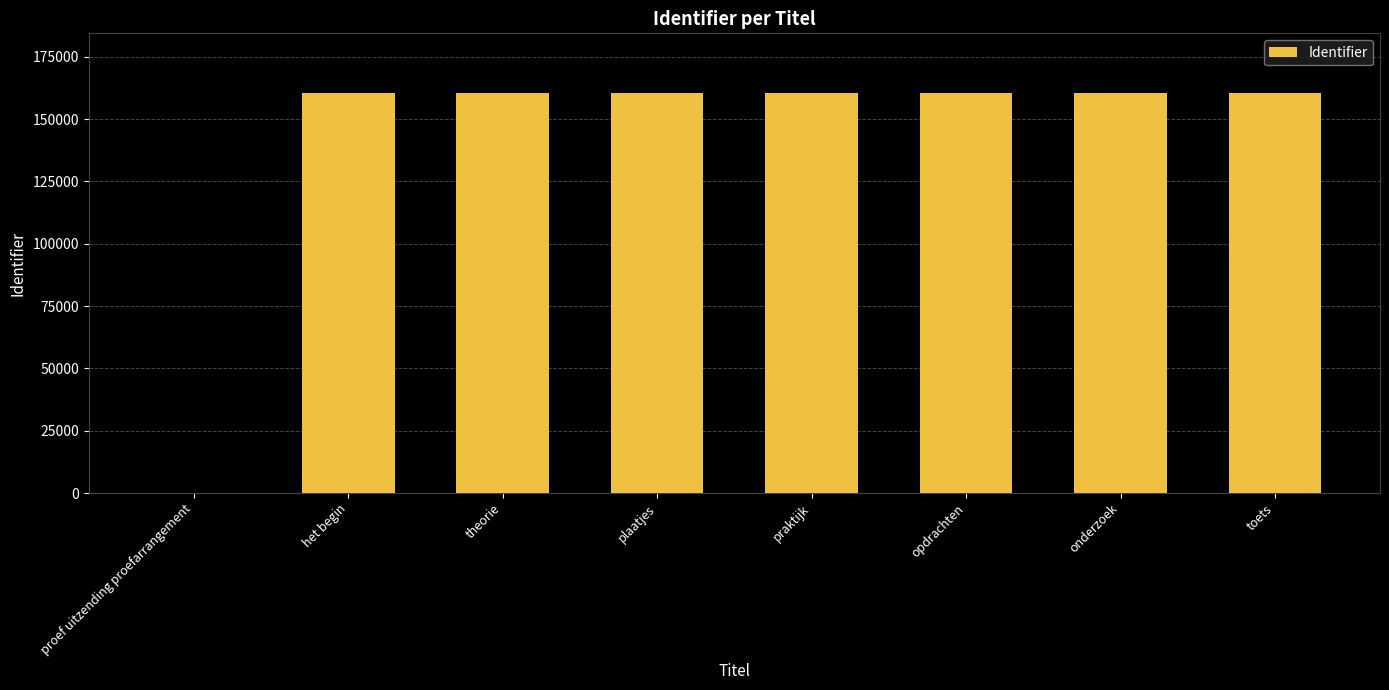

What is the approximate value at praktijk?

160313